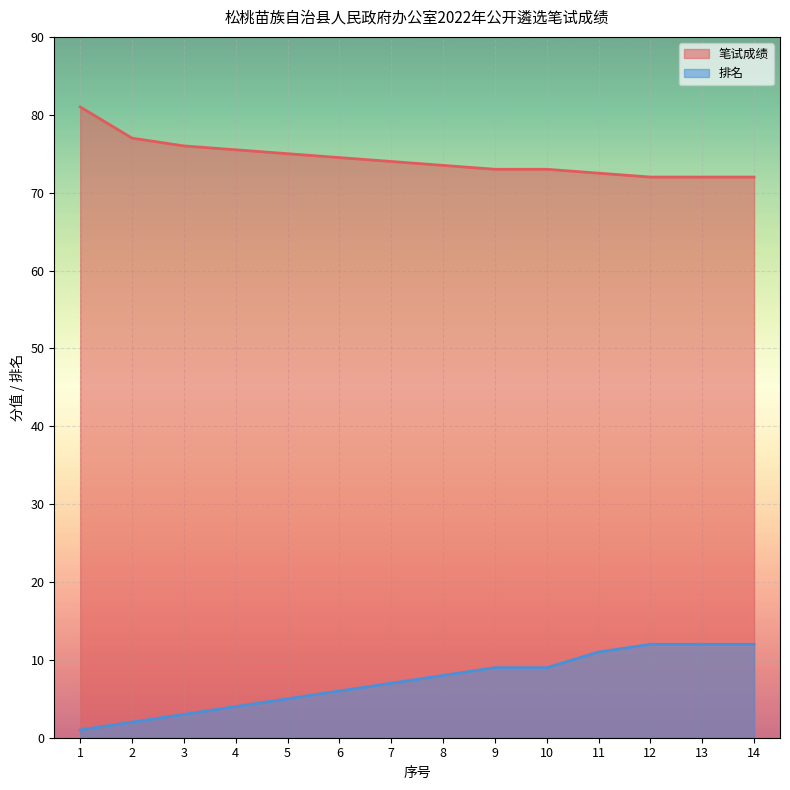

Reading right to left, list all the values displayed in this chart.

笔试成绩: 72.0	72.0	72.0	72.5	73.0	73.0	73.5	74.0	74.5	75.0	75.5	76.0	77.0	81.0
排名: 12.0	12.0	12.0	11.0	9.0	9.0	8.0	7.0	6.0	5.0	4.0	3.0	2.0	1.0